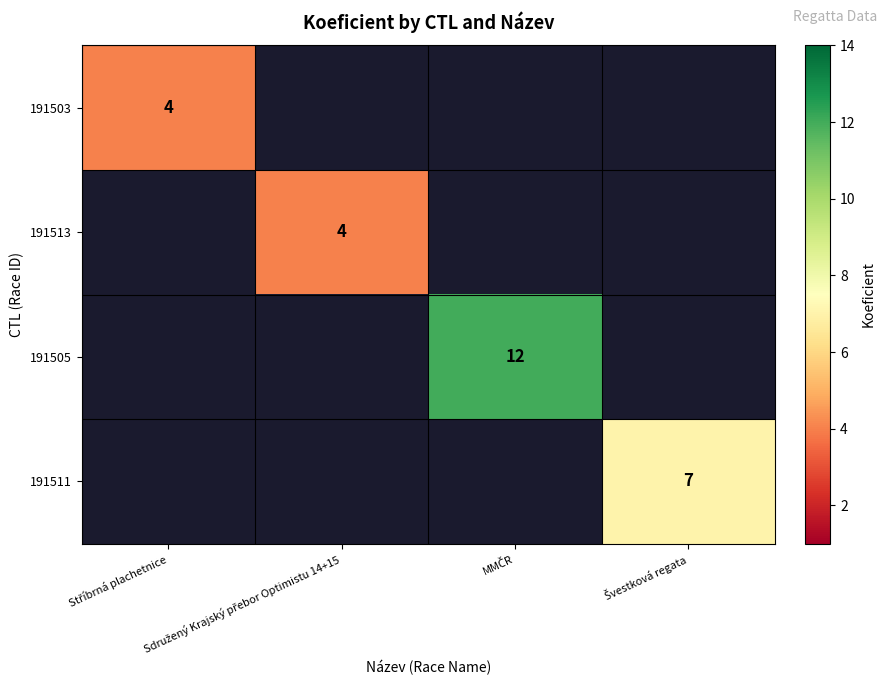

How many positive values does the 191505 series have?

1